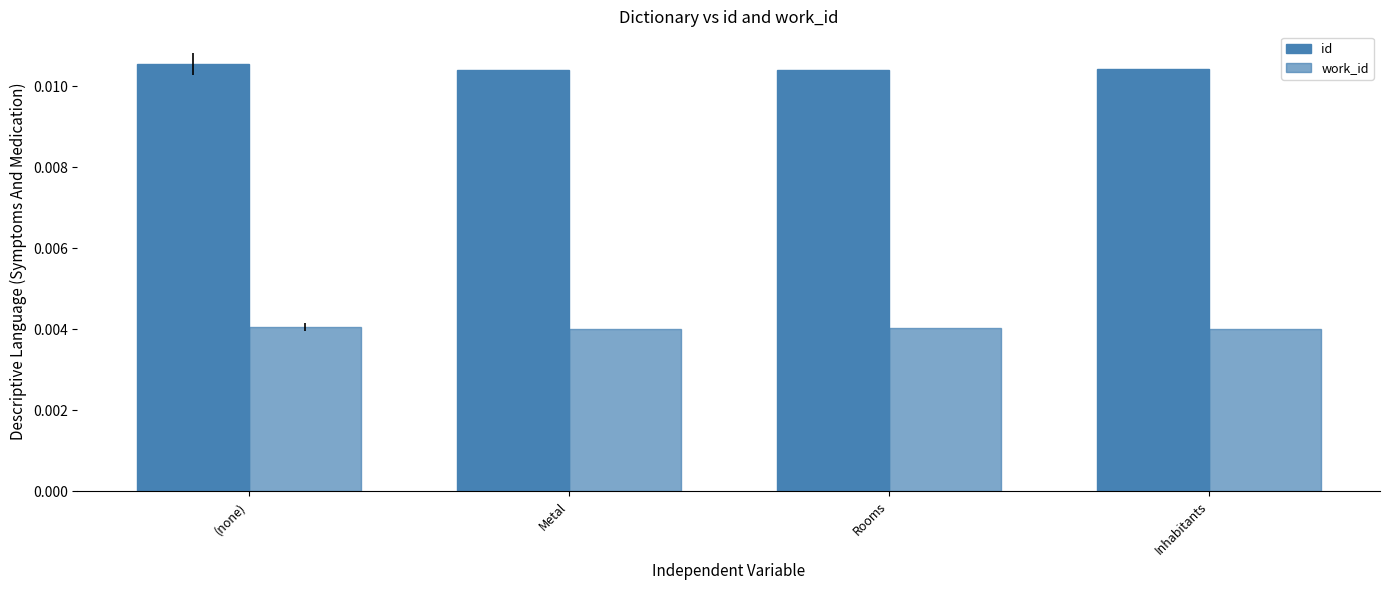

At which category is the sum across all series the highest?

(none)